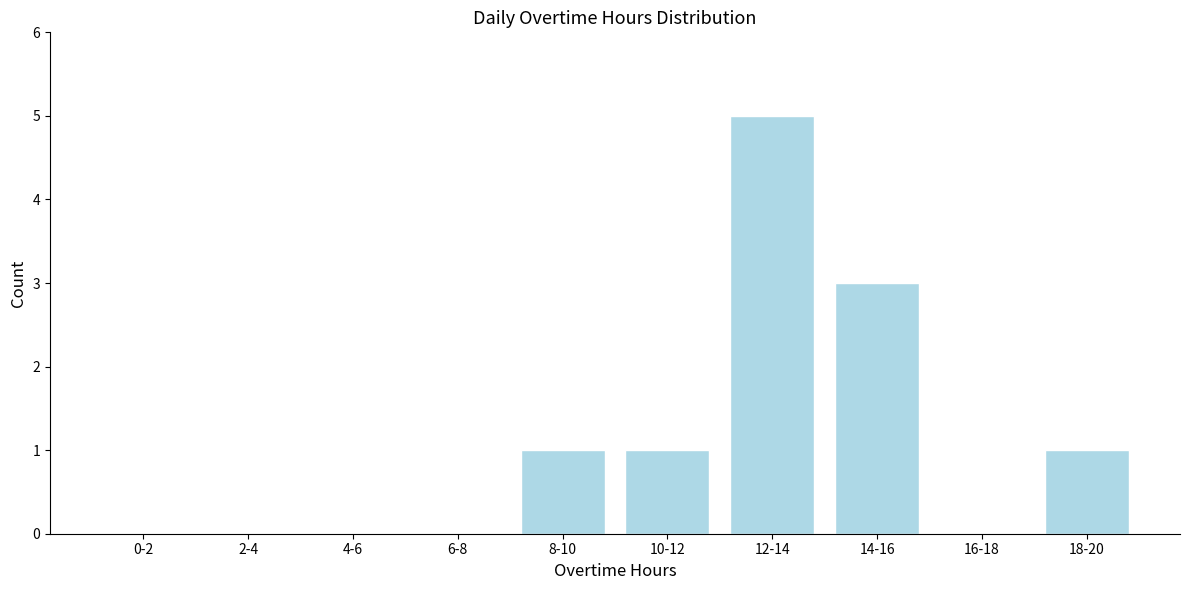

Reading left to right, list all the values displayed in this chart.

0-2=0	2-4=0	4-6=0	6-8=0	8-10=1	10-12=1	12-14=5	14-16=3	16-18=0	18-20=1